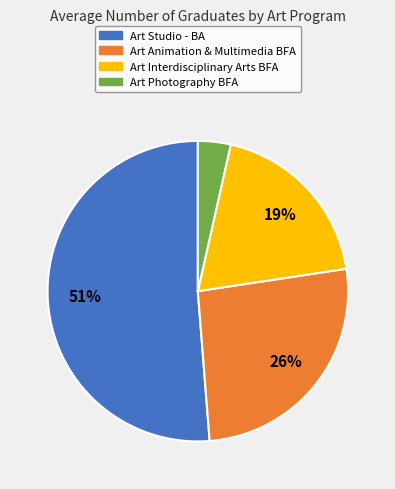

To the nearest percent, what is the average slice percentage?

25%